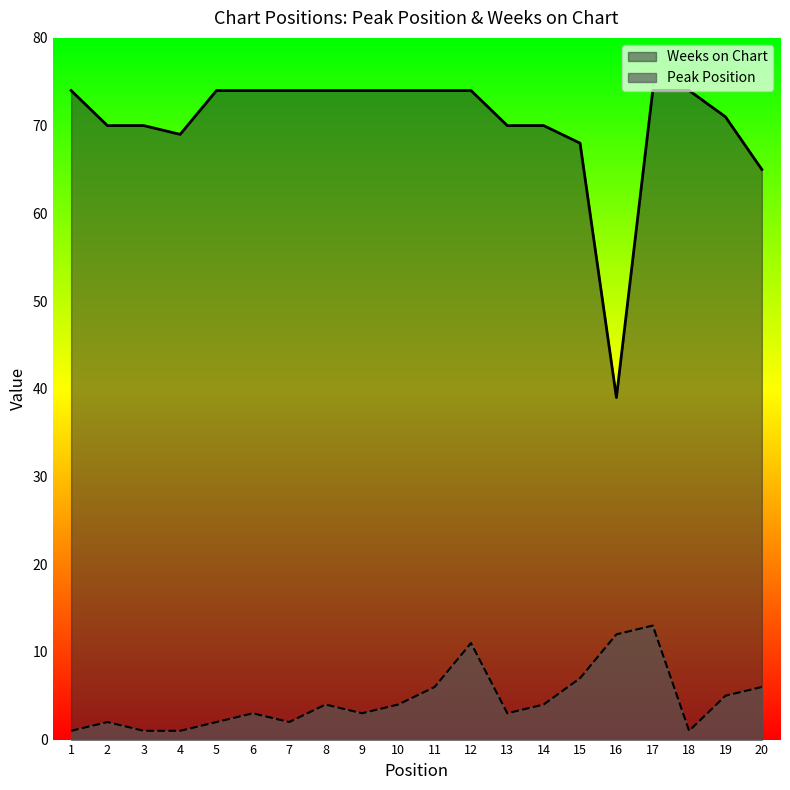

Which series has the largest total across all categories?

Weeks on Chart